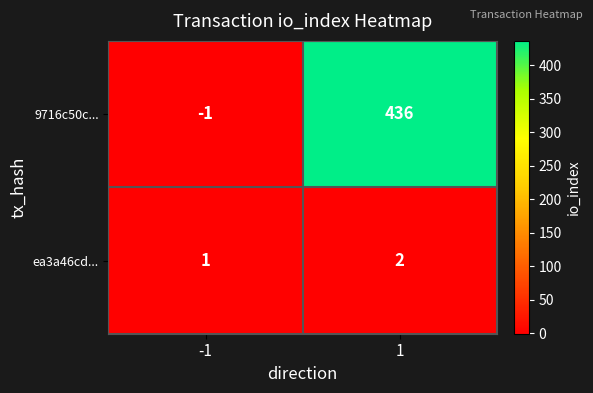

The value of ea3a46cd... at 1 is 2. True or false?

True